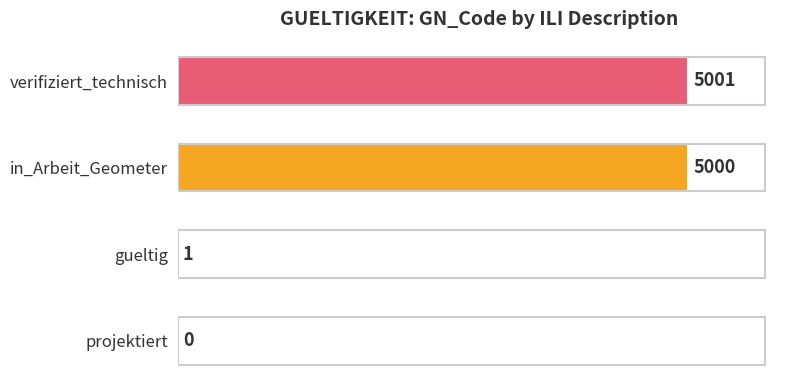

At which label is the value closest to 2500?

gueltig